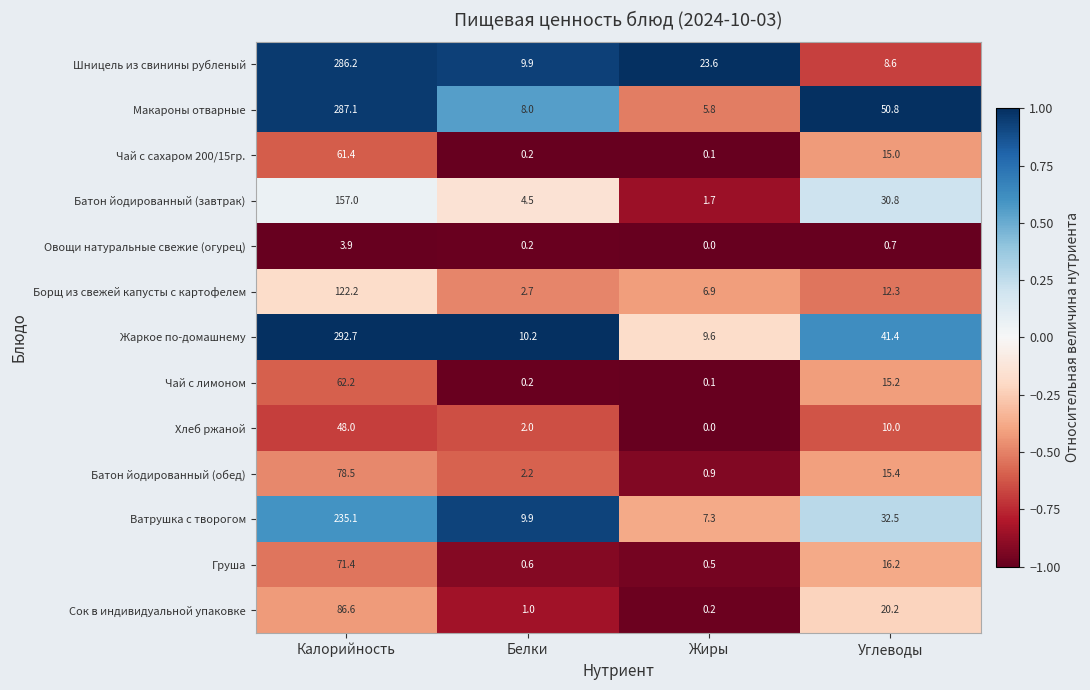

Where is Чай с сахаром 200/15гр. nearest to the value 30?

Углеводы